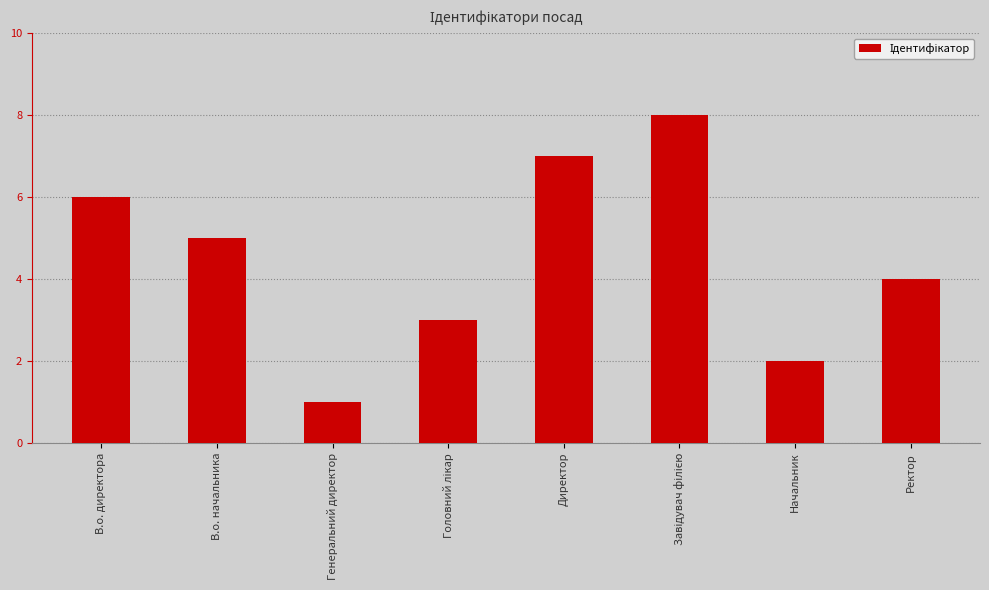

How many data points does each series have?

8